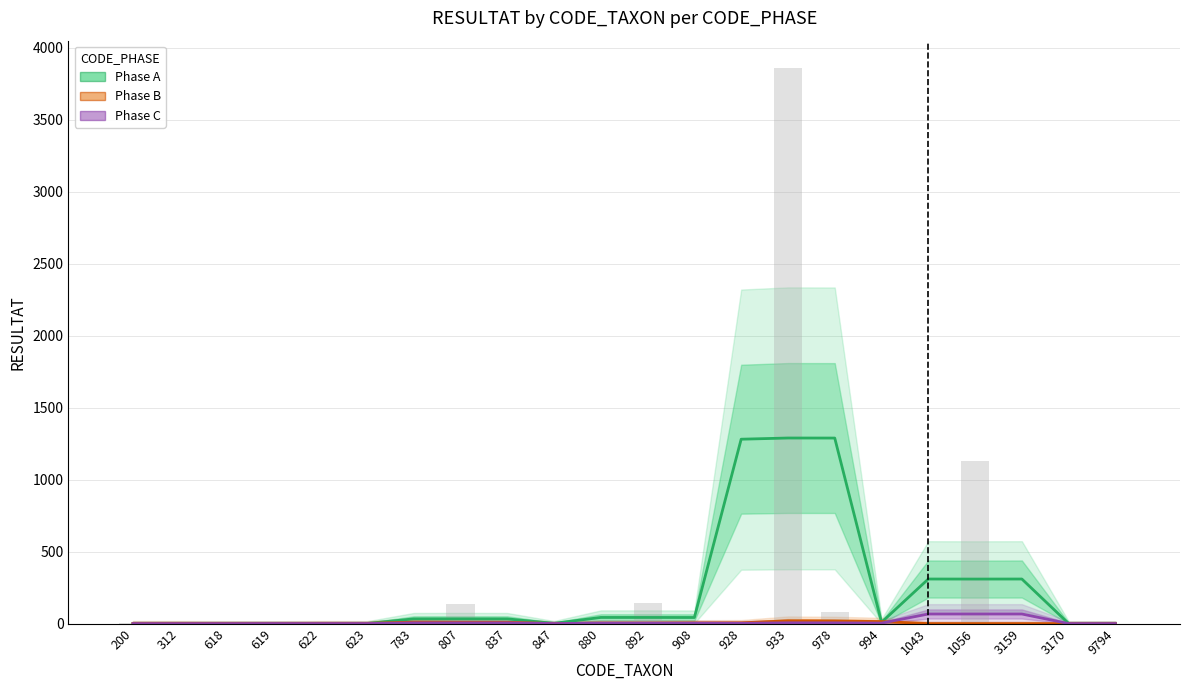

What is the difference between the maximum and minimum values in the Phase B series?

19.3